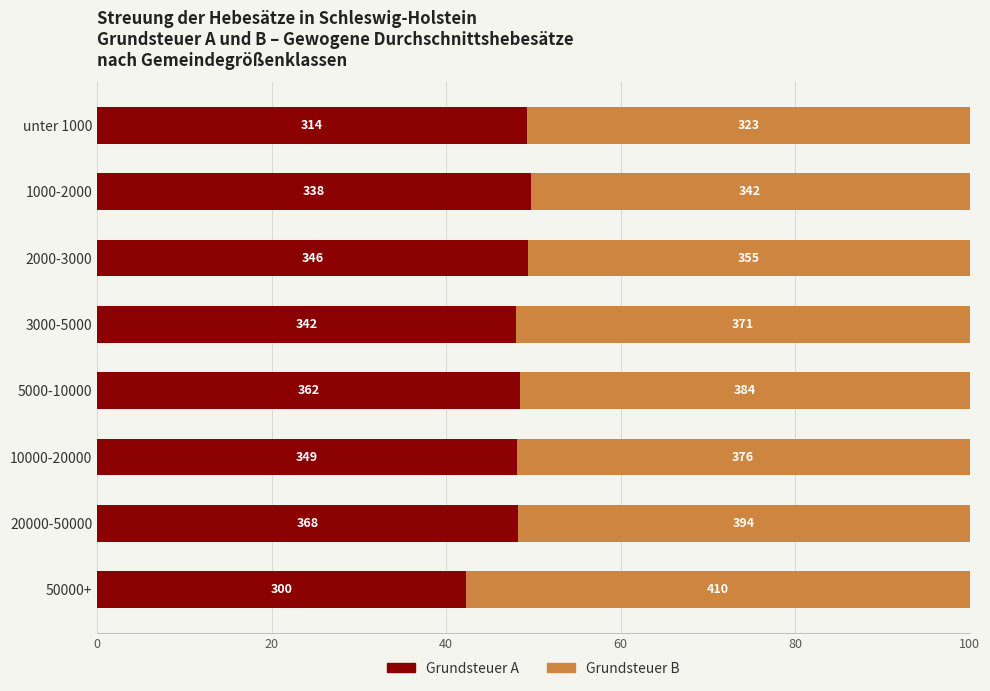

What are all the series names shown in the legend?

Grundsteuer A, Grundsteuer B